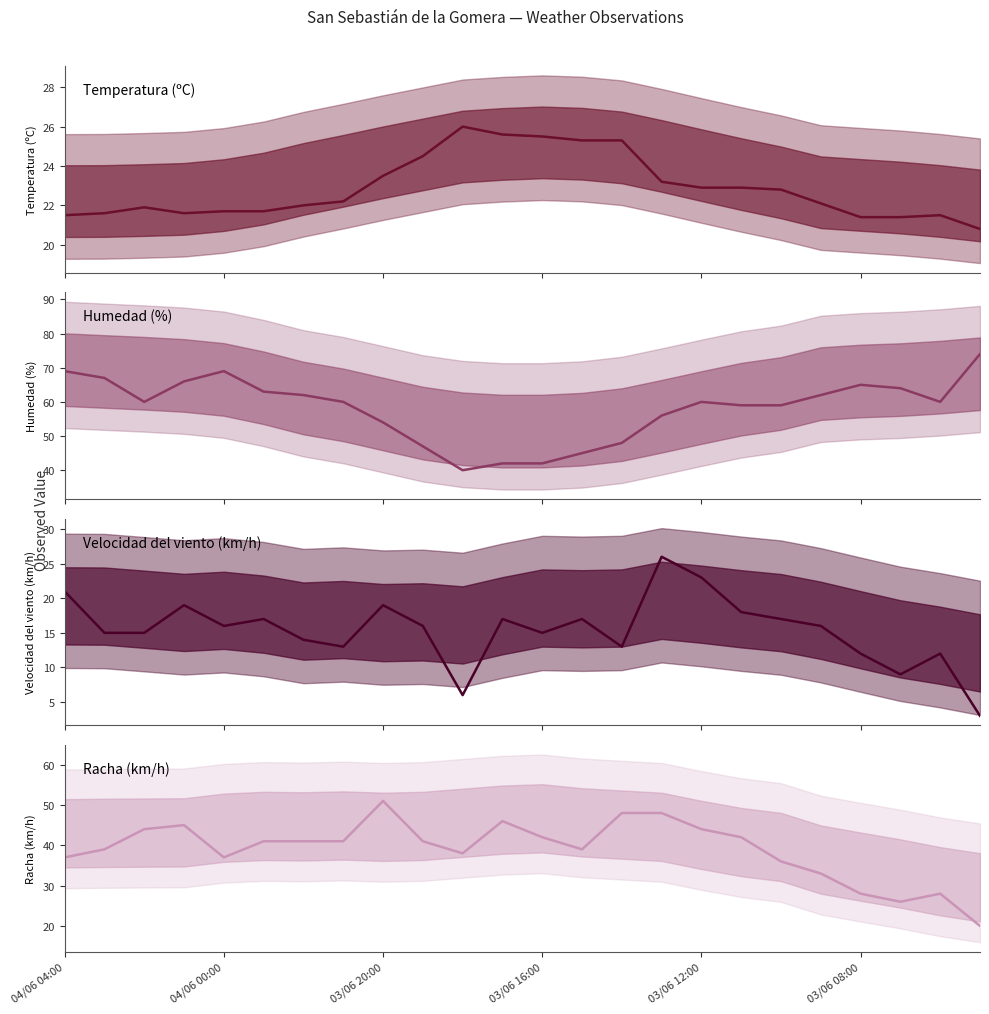

What is the difference between the maximum and minimum values in the Racha (km/h) series?

31.0